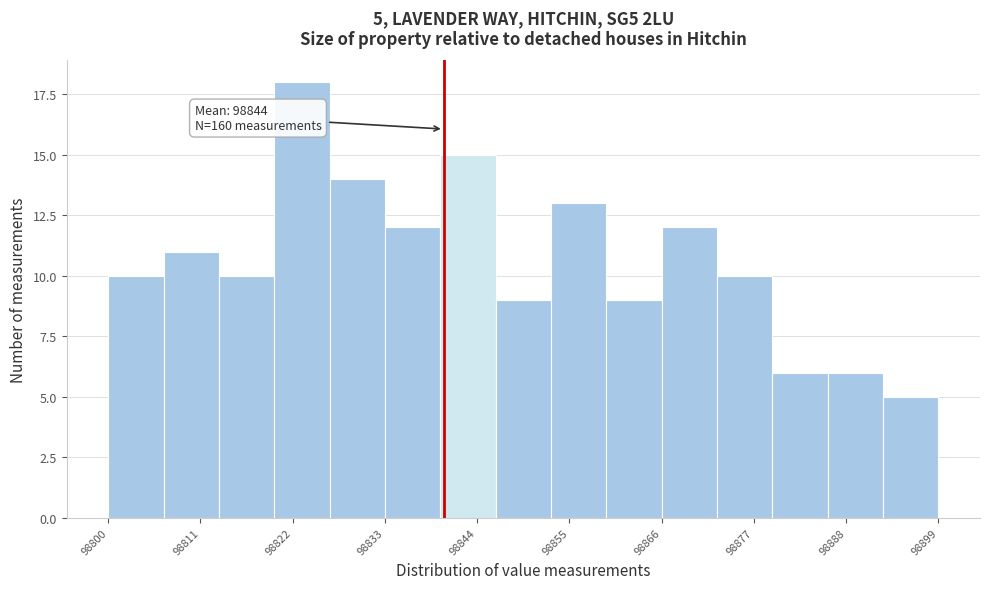

Read against the x-axis, roughly where is the centre of the tallest bar?

98824